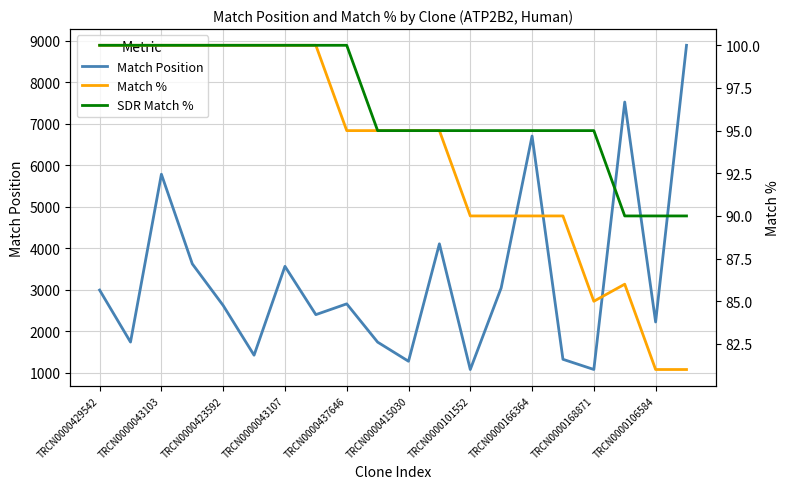

The Match Position series shows 1896 at TRCN0000168871. True or false?

False